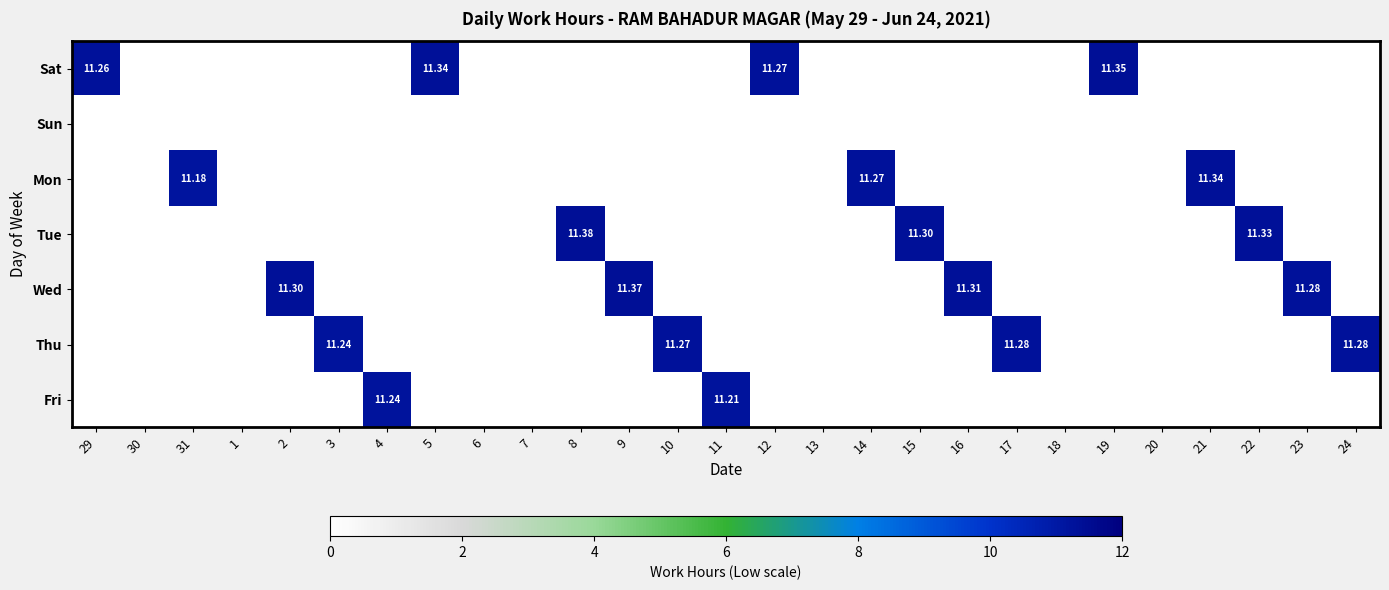

Between 5 and 23, which is larger?

5